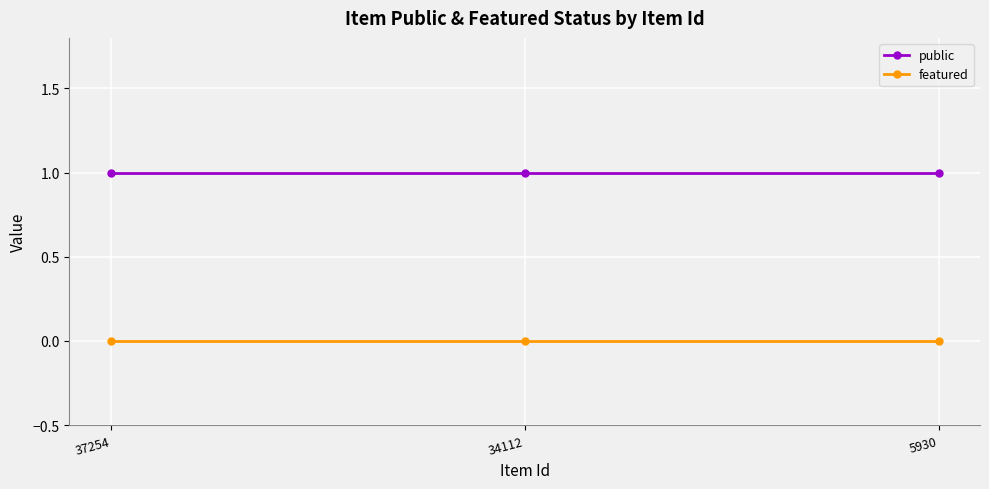

How many series are shown in this chart?

2